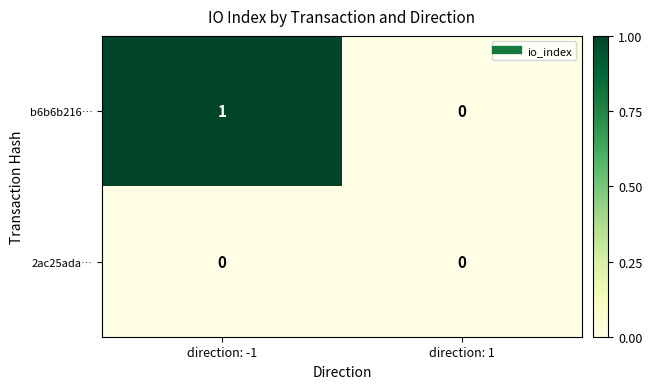

List the series in order of their overall mean, lowest first.

2ac25ada…, b6b6b216…